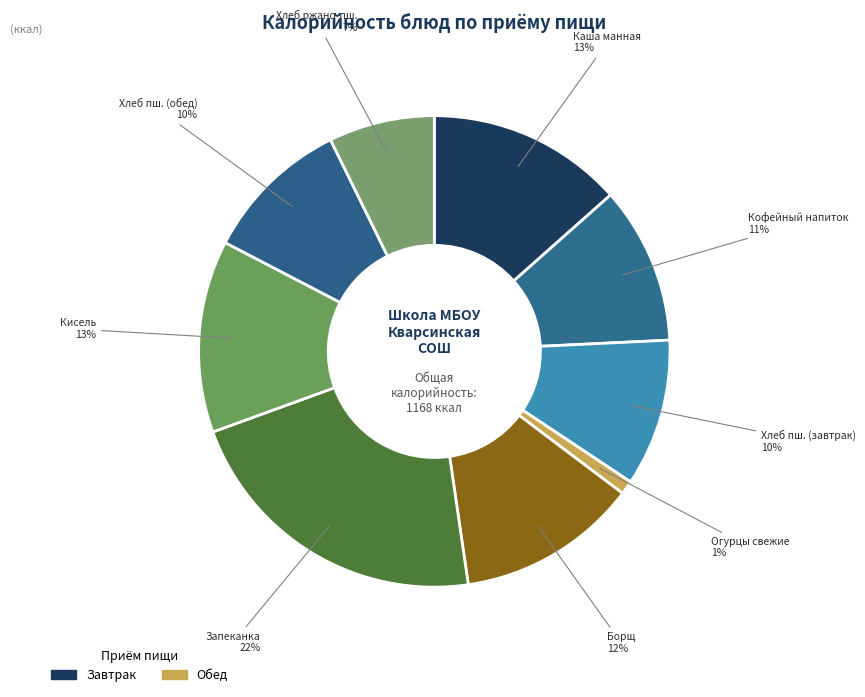

To the nearest percent, what is the difference between the largest and smallest slice percentages?

21%